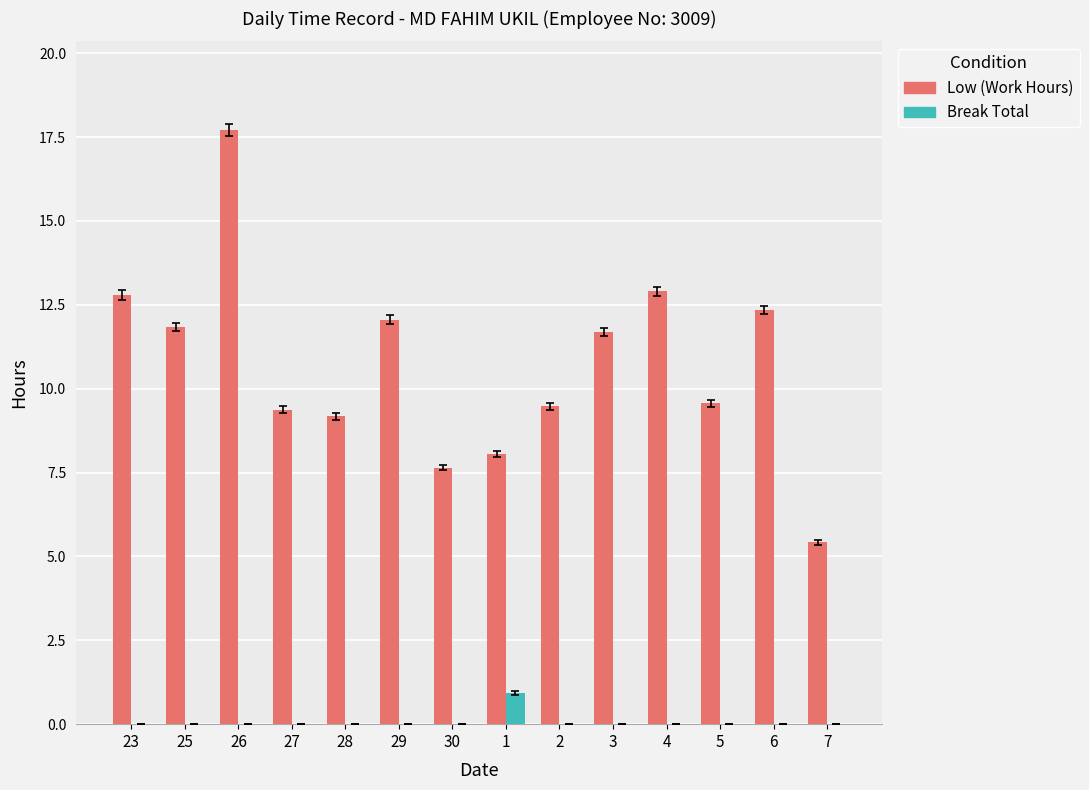

Which series changed the most between 26 and 4?

Low (Work Hours)